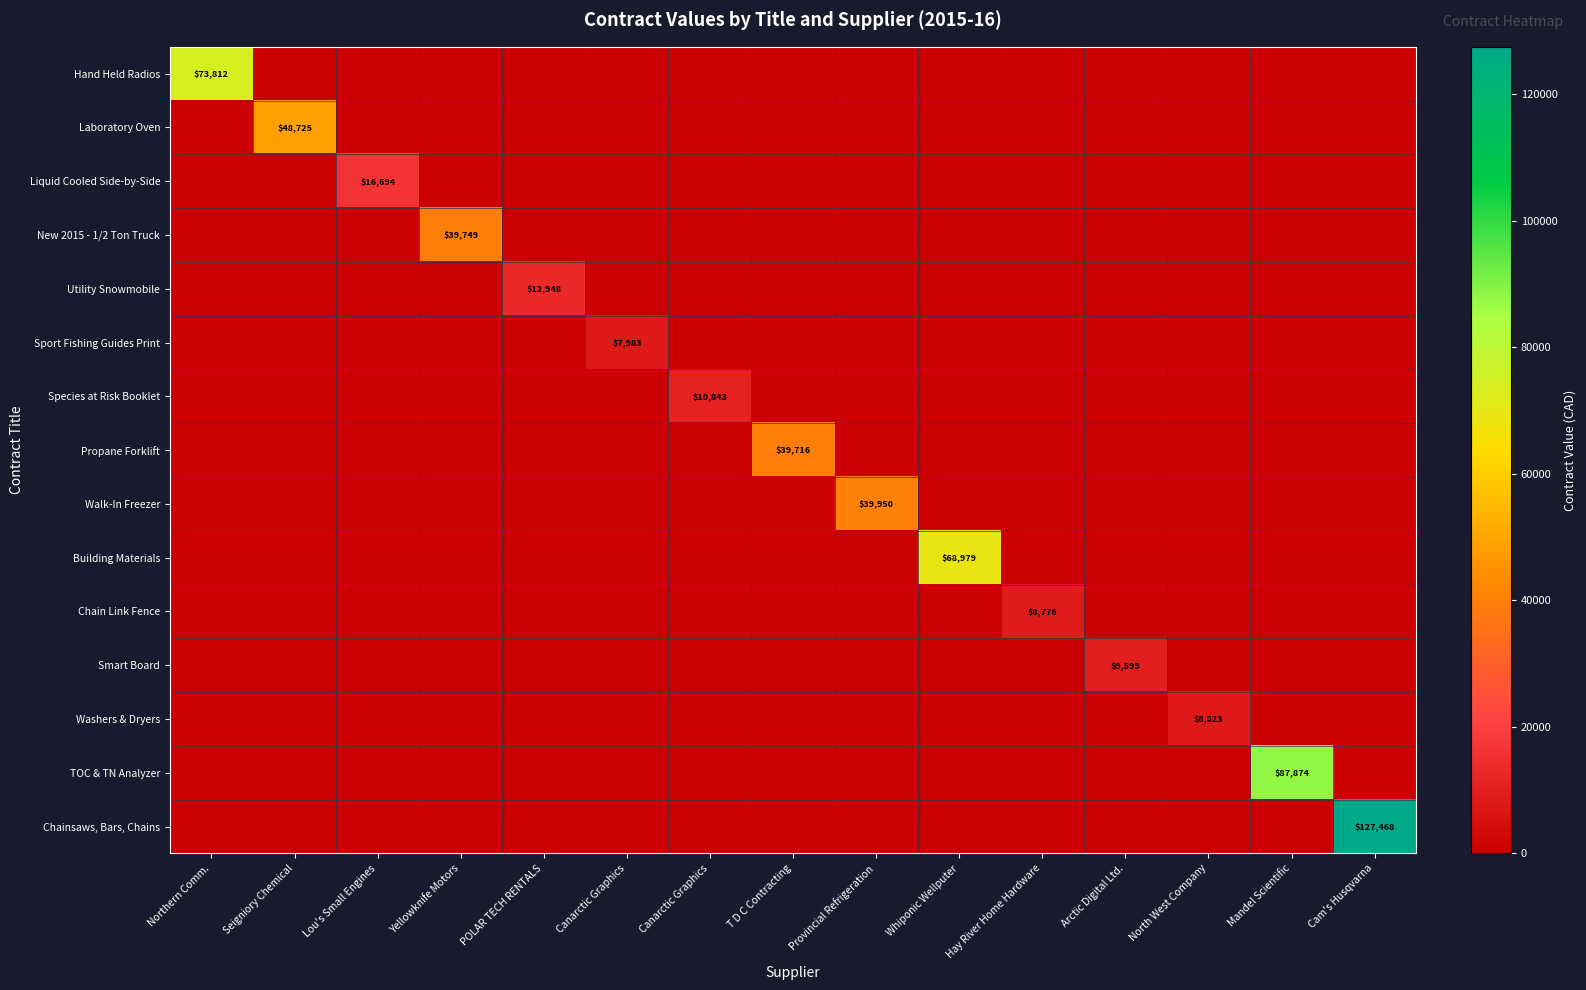

Rank the categories by TOC & TN Analyzer value from lowest to highest.

Northern Comm., Seigniory Chemical, Lou's Small Engines, Yellowknife Motors, POLAR TECH RENTALS, Canarctic Graphics, Canarctic Graphics, T D C Contracting, Provincial Refrigeration, Whiponic Wellputer, Hay River Home Hardware, Arctic Digital Ltd., North West Company, Cam's Husqvarna, Mandel Scientific